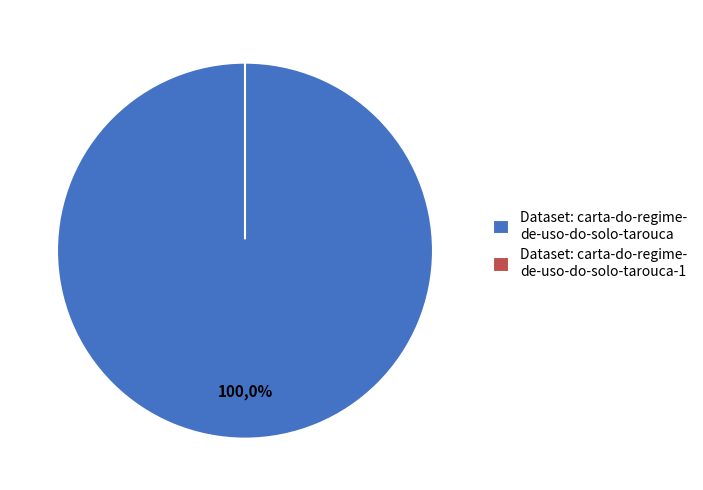

How many segments does this pie chart have?

2